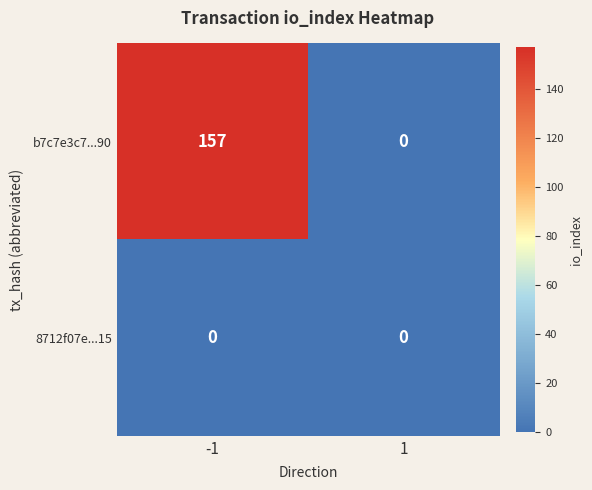

How many series are shown in this chart?

2